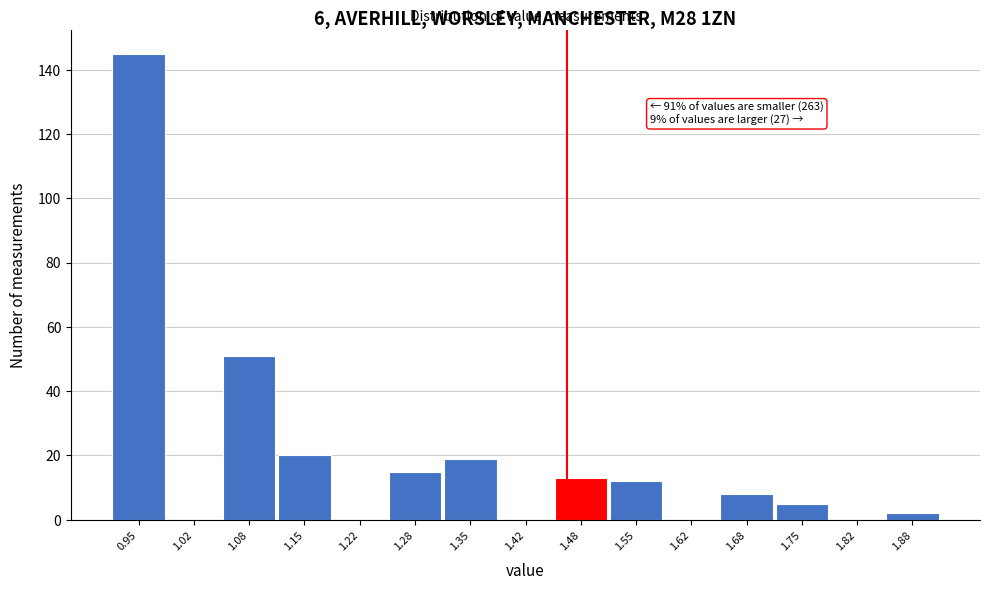

Reading left to right, what are all the values shown in this chart?

0.95=145	1.02=0	1.08=51	1.15=20	1.22=0	1.28=15	1.35=19	1.42=0	1.48=13	1.55=12	1.62=0	1.68=8	1.75=5	1.82=0	1.88=2